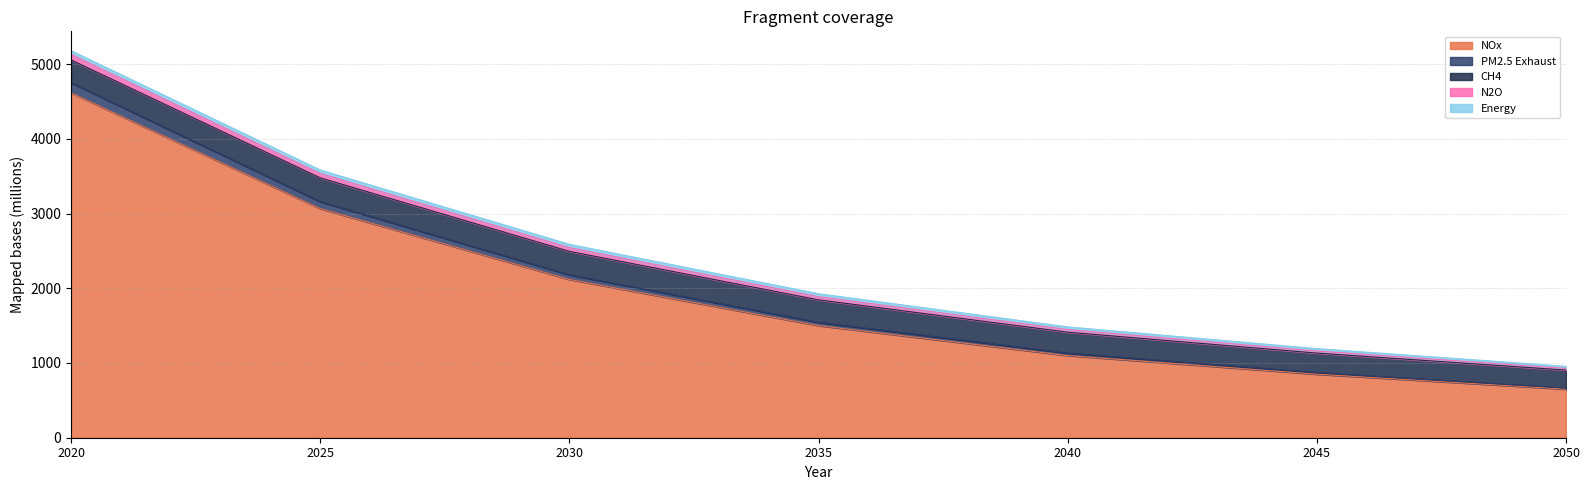

Is the value of N2O at 2050 greater than the value of Nox at 2035?

No